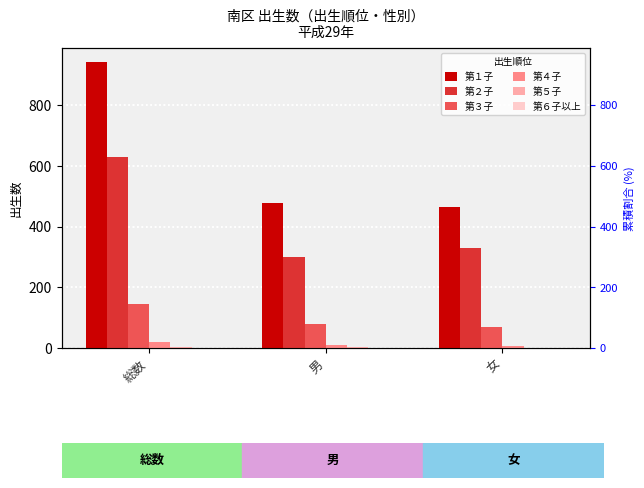

At how many categories does at least one series exceed 617?

1